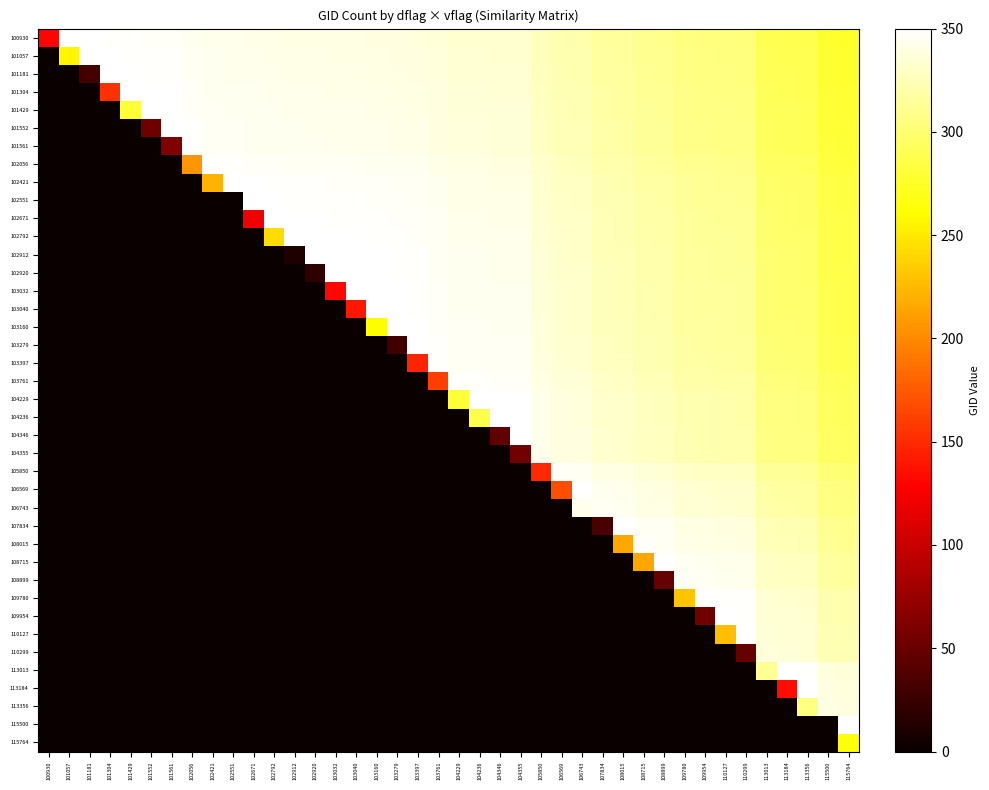

Reading left to right, list all the values displayed in this chart.

100930: 100930=130.0	101057=349.4	101181=348.7	101304=348.1	101429=347.5	101552=346.9	101561=346.8	102056=344.4	102421=342.5	102551=341.9	102671=341.3	102792=340.7	102912=340.1	102920=340.1	103032=339.5	103040=339.4	103160=338.9	103279=338.3	103397=337.7	103761=335.8	104229=333.5	104236=333.5	104346=332.9	104355=332.9	105850=325.4	106569=321.8	106743=320.9	107834=315.5	108015=314.6	108715=311.1	108899=310.2	109780=305.8	109954=304.9	110127=304.0	110299=303.2	113013=289.6	113184=288.7	113356=287.9	115500=277.1	115764=275.8
101057: 100930=0.0	101057=257.0	101181=349.4	101304=348.8	101429=348.1	101552=347.5	101561=347.5	102056=345.0	102421=343.2	102551=342.5	102671=341.9	102792=341.3	102912=340.7	102920=340.7	103032=340.1	103040=340.1	103160=339.5	103279=338.9	103397=338.3	103761=336.5	104229=334.1	104236=334.1	104346=333.6	104355=333.5	105850=326.0	106569=322.4	106743=321.6	107834=316.1	108015=315.2	108715=311.7	108899=310.8	109780=306.4	109954=305.5	110127=304.6	110299=303.8	113013=290.2	113184=289.4	113356=288.5	115500=277.8	115764=276.5
101181: 100930=0.0	101057=0.0	101181=31.0	101304=349.4	101429=348.8	101552=348.1	101561=348.1	102056=345.6	102421=343.8	102551=343.1	102671=342.6	102792=341.9	102912=341.3	102920=341.3	103032=340.7	103040=340.7	103160=340.1	103279=339.5	103397=338.9	103761=337.1	104229=334.8	104236=334.7	104346=334.2	104355=334.1	105850=326.7	106569=323.1	106743=322.2	107834=316.7	108015=315.8	108715=312.3	108899=311.4	109780=307.0	109954=306.1	110127=305.3	110299=304.4	113013=290.8	113184=290.0	113356=289.1	115500=278.4	115764=277.1
101304: 100930=0.0	101057=0.0	101181=0.0	101304=154.0	101429=349.4	101552=348.8	101561=348.7	102056=346.2	102421=344.4	102551=343.8	102671=343.2	102792=342.6	102912=342.0	102920=341.9	103032=341.4	103040=341.3	103160=340.7	103279=340.1	103397=339.5	103761=337.7	104229=335.4	104236=335.3	104346=334.8	104355=334.7	105850=327.3	106569=323.7	106743=322.8	107834=317.4	108015=316.4	108715=312.9	108899=312.0	109780=307.6	109954=306.8	110127=305.9	110299=305.0	113013=291.5	113184=290.6	113356=289.7	115500=279.0	115764=277.7
101429: 100930=0.0	101057=0.0	101181=0.0	101304=0.0	101429=279.0	101552=349.4	101561=349.3	102056=346.9	102421=345.0	102551=344.4	102671=343.8	102792=343.2	102912=342.6	102920=342.5	103032=342.0	103040=341.9	103160=341.3	103279=340.8	103397=340.2	103761=338.3	104229=336.0	104236=336.0	104346=335.4	104355=335.4	105850=327.9	106569=324.3	106743=323.4	107834=318.0	108015=317.1	108715=313.6	108899=312.6	109780=308.2	109954=307.4	110127=306.5	110299=305.6	113013=292.1	113184=291.2	113356=290.4	115500=279.6	115764=278.3
101552: 100930=0.0	101057=0.0	101181=0.0	101304=0.0	101429=0.0	101552=52.0	101561=350.0	102056=347.5	102421=345.7	102551=345.0	102671=344.4	102792=343.8	102912=343.2	102920=343.2	103032=342.6	103040=342.6	103160=342.0	103279=341.4	103397=340.8	103761=339.0	104229=336.6	104236=336.6	104346=336.0	104355=336.0	105850=328.5	106569=324.9	106743=324.0	107834=318.6	108015=317.7	108715=314.2	108899=313.3	109780=308.9	109954=308.0	110127=307.1	110299=306.3	113013=292.7	113184=291.8	113356=291.0	115500=280.3	115764=278.9
101561: 100930=0.0	101057=0.0	101181=0.0	101304=0.0	101429=0.0	101552=0.0	101561=61.0	102056=347.5	102421=345.7	102551=345.1	102671=344.4	102792=343.8	102912=343.2	102920=343.2	103032=342.6	103040=342.6	103160=342.0	103279=341.4	103397=340.8	103761=339.0	104229=336.7	104236=336.6	104346=336.1	104355=336.0	105850=328.6	106569=325.0	106743=324.1	107834=318.6	108015=317.7	108715=314.2	108899=313.3	109780=308.9	109954=308.0	110127=307.2	110299=306.3	113013=292.7	113184=291.9	113356=291.0	115500=280.3	115764=279.0
102056: 100930=0.0	101057=0.0	101181=0.0	101304=0.0	101429=0.0	101552=0.0	101561=0.0	102056=206.0	102421=348.2	102551=347.5	102671=346.9	102792=346.3	102912=345.7	102920=345.7	103032=345.1	103040=345.1	103160=344.5	103279=343.9	103397=343.3	103761=341.5	104229=339.1	104236=339.1	104346=338.6	104355=338.5	105850=331.0	106569=327.4	106743=326.6	107834=321.1	108015=320.2	108715=316.7	108899=315.8	109780=311.4	109954=310.5	110127=309.6	110299=308.8	113013=295.2	113184=294.4	113356=293.5	115500=282.8	115764=281.5
102421: 100930=0.0	101057=0.0	101181=0.0	101304=0.0	101429=0.0	101552=0.0	101561=0.0	102056=0.0	102421=221.0	102551=349.4	102671=348.8	102792=348.1	102912=347.5	102920=347.5	103032=346.9	103040=346.9	103160=346.3	103279=345.7	103397=345.1	103761=343.3	104229=341.0	104236=340.9	104346=340.4	104355=340.3	105850=332.9	106569=329.3	106743=328.4	107834=322.9	108015=322.0	108715=318.5	108899=317.6	109780=313.2	109954=312.3	110127=311.5	110299=310.6	113013=297.0	113184=296.2	113356=295.3	115500=284.6	115764=283.3
102551: 100930=0.0	101057=0.0	101181=0.0	101304=0.0	101429=0.0	101552=0.0	101561=0.0	102056=0.0	102421=0.0	102551=1.0	102671=349.4	102792=348.8	102912=348.2	102920=348.2	103032=347.6	103040=347.6	103160=347.0	103279=346.4	103397=345.8	103761=343.9	104229=341.6	104236=341.6	104346=341.0	104355=341.0	105850=333.5	106569=329.9	106743=329.0	107834=323.6	108015=322.7	108715=319.2	108899=318.3	109780=313.9	109954=313.0	110127=312.1	110299=311.3	113013=297.7	113184=296.8	113356=296.0	115500=285.3	115764=283.9
102671: 100930=0.0	101057=0.0	101181=0.0	101304=0.0	101429=0.0	101552=0.0	101561=0.0	102056=0.0	102421=0.0	102551=0.0	102671=121.0	102792=349.4	102912=348.8	102920=348.8	103032=348.2	103040=348.2	103160=347.6	103279=347.0	103397=346.4	103761=344.6	104229=342.2	104236=342.2	104346=341.6	104355=341.6	105850=334.1	106569=330.5	106743=329.6	107834=324.2	108015=323.3	108715=319.8	108899=318.9	109780=314.5	109954=313.6	110127=312.7	110299=311.9	113013=298.3	113184=297.4	113356=296.6	115500=285.9	115764=284.5
102792: 100930=0.0	101057=0.0	101181=0.0	101304=0.0	101429=0.0	101552=0.0	101561=0.0	102056=0.0	102421=0.0	102551=0.0	102671=0.0	102792=242.0	102912=349.4	102920=349.4	103032=348.8	103040=348.8	103160=348.2	103279=347.6	103397=347.0	103761=345.2	104229=342.8	104236=342.8	104346=342.2	104355=342.2	105850=334.7	106569=331.1	106743=330.2	107834=324.8	108015=323.9	108715=320.4	108899=319.5	109780=315.1	109954=314.2	110127=313.3	110299=312.5	113013=298.9	113184=298.0	113356=297.2	115500=286.5	115764=285.1
102912: 100930=0.0	101057=0.0	101181=0.0	101304=0.0	101429=0.0	101552=0.0	101561=0.0	102056=0.0	102421=0.0	102551=0.0	102671=0.0	102792=0.0	102912=12.0	102920=350.0	103032=349.4	103040=349.4	103160=348.8	103279=348.2	103397=347.6	103761=345.8	104229=343.4	104236=343.4	104346=342.8	104355=342.8	105850=335.3	106569=331.7	106743=330.8	107834=325.4	108015=324.5	108715=321.0	108899=320.1	109780=315.7	109954=314.8	110127=313.9	110299=313.1	113013=299.5	113184=298.6	113356=297.8	115500=287.1	115764=285.7
102920: 100930=0.0	101057=0.0	101181=0.0	101304=0.0	101429=0.0	101552=0.0	101561=0.0	102056=0.0	102421=0.0	102551=0.0	102671=0.0	102792=0.0	102912=0.0	102920=20.0	103032=349.4	103040=349.4	103160=348.8	103279=348.2	103397=347.6	103761=345.8	104229=343.5	104236=343.4	104346=342.9	104355=342.8	105850=335.4	106569=331.8	106743=330.9	107834=325.4	108015=324.5	108715=321.0	108899=320.1	109780=315.7	109954=314.8	110127=314.0	110299=313.1	113013=299.5	113184=298.7	113356=297.8	115500=287.1	115764=285.8
103032: 100930=0.0	101057=0.0	101181=0.0	101304=0.0	101429=0.0	101552=0.0	101561=0.0	102056=0.0	102421=0.0	102551=0.0	102671=0.0	102792=0.0	102912=0.0	102920=0.0	103032=132.0	103040=350.0	103160=349.4	103279=348.8	103397=348.2	103761=346.4	104229=344.0	104236=344.0	104346=343.4	104355=343.4	105850=335.9	106569=332.3	106743=331.4	107834=326.0	108015=325.1	108715=321.6	108899=320.7	109780=316.3	109954=315.4	110127=314.5	110299=313.7	113013=300.1	113184=299.2	113356=298.4	115500=287.7	115764=286.3
103040: 100930=0.0	101057=0.0	101181=0.0	101304=0.0	101429=0.0	101552=0.0	101561=0.0	102056=0.0	102421=0.0	102551=0.0	102671=0.0	102792=0.0	102912=0.0	102920=0.0	103032=0.0	103040=140.0	103160=349.4	103279=348.8	103397=348.2	103761=346.4	104229=344.1	104236=344.0	104346=343.5	104355=343.4	105850=335.9	106569=332.4	106743=331.5	107834=326.0	108015=325.1	108715=321.6	108899=320.7	109780=316.3	109954=315.4	110127=314.6	110299=313.7	113013=300.1	113184=299.3	113356=298.4	115500=287.7	115764=286.4
103160: 100930=0.0	101057=0.0	101181=0.0	101304=0.0	101429=0.0	101552=0.0	101561=0.0	102056=0.0	102421=0.0	102551=0.0	102671=0.0	102792=0.0	102912=0.0	102920=0.0	103032=0.0	103040=0.0	103160=260.0	103279=349.4	103397=348.8	103761=347.0	104229=344.7	104236=344.6	104346=344.1	104355=344.0	105850=336.6	106569=333.0	106743=332.1	107834=326.6	108015=325.7	108715=322.2	108899=321.3	109780=316.9	109954=316.0	110127=315.2	110299=314.3	113013=300.7	113184=299.9	113356=299.0	115500=288.3	115764=287.0
103279: 100930=0.0	101057=0.0	101181=0.0	101304=0.0	101429=0.0	101552=0.0	101561=0.0	102056=0.0	102421=0.0	102551=0.0	102671=0.0	102792=0.0	102912=0.0	102920=0.0	103032=0.0	103040=0.0	103160=0.0	103279=29.0	103397=349.4	103761=347.6	104229=345.2	104236=345.2	104346=344.7	104355=344.6	105850=337.1	106569=333.6	106743=332.7	107834=327.2	108015=326.3	108715=322.8	108899=321.9	109780=317.5	109954=316.6	110127=315.8	110299=314.9	113013=301.3	113184=300.5	113356=299.6	115500=288.9	115764=287.6
103397: 100930=0.0	101057=0.0	101181=0.0	101304=0.0	101429=0.0	101552=0.0	101561=0.0	102056=0.0	102421=0.0	102551=0.0	102671=0.0	102792=0.0	102912=0.0	102920=0.0	103032=0.0	103040=0.0	103160=0.0	103279=0.0	103397=147.0	103761=348.2	104229=345.8	104236=345.8	104346=345.3	104355=345.2	105850=337.7	106569=334.1	106743=333.3	107834=327.8	108015=326.9	108715=323.4	108899=322.5	109780=318.1	109954=317.2	110127=316.4	110299=315.5	113013=301.9	113184=301.1	113356=300.2	115500=289.5	115764=288.2
103761: 100930=0.0	101057=0.0	101181=0.0	101304=0.0	101429=0.0	101552=0.0	101561=0.0	102056=0.0	102421=0.0	102551=0.0	102671=0.0	102792=0.0	102912=0.0	102920=0.0	103032=0.0	103040=0.0	103160=0.0	103279=0.0	103397=0.0	103761=161.0	104229=347.7	104236=347.6	104346=347.1	104355=347.0	105850=339.6	106569=336.0	106743=335.1	107834=329.6	108015=328.7	108715=325.2	108899=324.3	109780=319.9	109954=319.0	110127=318.2	110299=317.3	113013=303.7	113184=302.9	113356=302.0	115500=291.3	115764=290.0
104229: 100930=0.0	101057=0.0	101181=0.0	101304=0.0	101429=0.0	101552=0.0	101561=0.0	102056=0.0	102421=0.0	102551=0.0	102671=0.0	102792=0.0	102912=0.0	102920=0.0	103032=0.0	103040=0.0	103160=0.0	103279=0.0	103397=0.0	103761=0.0	104229=279.0	104236=350.0	104346=349.4	104355=349.4	105850=341.9	106569=338.3	106743=337.4	107834=332.0	108015=331.1	108715=327.6	108899=326.6	109780=322.2	109954=321.4	110127=320.5	110299=319.6	113013=306.1	113184=305.2	113356=304.4	115500=293.6	115764=292.3
104236: 100930=0.0	101057=0.0	101181=0.0	101304=0.0	101429=0.0	101552=0.0	101561=0.0	102056=0.0	102421=0.0	102551=0.0	102671=0.0	102792=0.0	102912=0.0	102920=0.0	103032=0.0	103040=0.0	103160=0.0	103279=0.0	103397=0.0	103761=0.0	104229=0.0	104236=286.0	104346=349.4	104355=349.4	105850=341.9	106569=338.3	106743=337.5	107834=332.0	108015=331.1	108715=327.6	108899=326.7	109780=322.3	109954=321.4	110127=320.5	110299=319.7	113013=306.1	113184=305.3	113356=304.4	115500=293.7	115764=292.4
104346: 100930=0.0	101057=0.0	101181=0.0	101304=0.0	101429=0.0	101552=0.0	101561=0.0	102056=0.0	102421=0.0	102551=0.0	102671=0.0	102792=0.0	102912=0.0	102920=0.0	103032=0.0	103040=0.0	103160=0.0	103279=0.0	103397=0.0	103761=0.0	104229=0.0	104236=0.0	104346=46.0	104355=350.0	105850=342.5	106569=338.9	106743=338.0	107834=332.6	108015=331.7	108715=328.2	108899=327.2	109780=322.8	109954=322.0	110127=321.1	110299=320.2	113013=306.7	113184=305.8	113356=304.9	115500=294.2	115764=292.9
104355: 100930=0.0	101057=0.0	101181=0.0	101304=0.0	101429=0.0	101552=0.0	101561=0.0	102056=0.0	102421=0.0	102551=0.0	102671=0.0	102792=0.0	102912=0.0	102920=0.0	103032=0.0	103040=0.0	103160=0.0	103279=0.0	103397=0.0	103761=0.0	104229=0.0	104236=0.0	104346=0.0	104355=55.0	105850=342.5	106569=338.9	106743=338.1	107834=332.6	108015=331.7	108715=328.2	108899=327.3	109780=322.9	109954=322.0	110127=321.1	110299=320.3	113013=306.7	113184=305.9	113356=305.0	115500=294.3	115764=293.0
105850: 100930=0.0	101057=0.0	101181=0.0	101304=0.0	101429=0.0	101552=0.0	101561=0.0	102056=0.0	102421=0.0	102551=0.0	102671=0.0	102792=0.0	102912=0.0	102920=0.0	103032=0.0	103040=0.0	103160=0.0	103279=0.0	103397=0.0	103761=0.0	104229=0.0	104236=0.0	104346=0.0	104355=0.0	105850=150.0	106569=346.4	106743=345.5	107834=340.1	108015=339.2	108715=335.7	108899=334.8	109780=330.4	109954=329.5	110127=328.6	110299=327.8	113013=314.2	113184=313.3	113356=312.5	115500=301.8	115764=300.4
106569: 100930=0.0	101057=0.0	101181=0.0	101304=0.0	101429=0.0	101552=0.0	101561=0.0	102056=0.0	102421=0.0	102551=0.0	102671=0.0	102792=0.0	102912=0.0	102920=0.0	103032=0.0	103040=0.0	103160=0.0	103279=0.0	103397=0.0	103761=0.0	104229=0.0	104236=0.0	104346=0.0	104355=0.0	105850=0.0	106569=169.0	106743=349.1	107834=343.7	108015=342.8	108715=339.3	108899=338.4	109780=333.9	109954=333.1	110127=332.2	110299=331.4	113013=317.8	113184=316.9	113356=316.1	115500=305.3	115764=304.0
106743: 100930=0.0	101057=0.0	101181=0.0	101304=0.0	101429=0.0	101552=0.0	101561=0.0	102056=0.0	102421=0.0	102551=0.0	102671=0.0	102792=0.0	102912=0.0	102920=0.0	103032=0.0	103040=0.0	103160=0.0	103279=0.0	103397=0.0	103761=0.0	104229=0.0	104236=0.0	104346=0.0	104355=0.0	105850=0.0	106569=0.0	106743=343.0	107834=344.5	108015=343.6	108715=340.1	108899=339.2	109780=334.8	109954=333.9	110127=333.1	110299=332.2	113013=318.6	113184=317.8	113356=316.9	115500=306.2	115764=304.9
107834: 100930=0.0	101057=0.0	101181=0.0	101304=0.0	101429=0.0	101552=0.0	101561=0.0	102056=0.0	102421=0.0	102551=0.0	102671=0.0	102792=0.0	102912=0.0	102920=0.0	103032=0.0	103040=0.0	103160=0.0	103279=0.0	103397=0.0	103761=0.0	104229=0.0	104236=0.0	104346=0.0	104355=0.0	105850=0.0	106569=0.0	106743=0.0	107834=34.0	108015=349.1	108715=345.6	108899=344.7	109780=340.3	109954=339.4	110127=338.5	110299=337.7	113013=324.1	113184=323.2	113356=322.4	115500=311.7	115764=310.4
108015: 100930=0.0	101057=0.0	101181=0.0	101304=0.0	101429=0.0	101552=0.0	101561=0.0	102056=0.0	102421=0.0	102551=0.0	102671=0.0	102792=0.0	102912=0.0	102920=0.0	103032=0.0	103040=0.0	103160=0.0	103279=0.0	103397=0.0	103761=0.0	104229=0.0	104236=0.0	104346=0.0	104355=0.0	105850=0.0	106569=0.0	106743=0.0	107834=0.0	108015=215.0	108715=346.5	108899=345.6	109780=341.2	109954=340.3	110127=339.4	110299=338.6	113013=325.0	113184=324.2	113356=323.3	115500=312.6	115764=311.3
108715: 100930=0.0	101057=0.0	101181=0.0	101304=0.0	101429=0.0	101552=0.0	101561=0.0	102056=0.0	102421=0.0	102551=0.0	102671=0.0	102792=0.0	102912=0.0	102920=0.0	103032=0.0	103040=0.0	103160=0.0	103279=0.0	103397=0.0	103761=0.0	104229=0.0	104236=0.0	104346=0.0	104355=0.0	105850=0.0	106569=0.0	106743=0.0	107834=0.0	108015=0.0	108715=215.0	108899=349.1	109780=344.7	109954=343.8	110127=342.9	110299=342.1	113013=328.5	113184=327.7	113356=326.8	115500=316.1	115764=314.8
108899: 100930=0.0	101057=0.0	101181=0.0	101304=0.0	101429=0.0	101552=0.0	101561=0.0	102056=0.0	102421=0.0	102551=0.0	102671=0.0	102792=0.0	102912=0.0	102920=0.0	103032=0.0	103040=0.0	103160=0.0	103279=0.0	103397=0.0	103761=0.0	104229=0.0	104236=0.0	104346=0.0	104355=0.0	105850=0.0	106569=0.0	106743=0.0	107834=0.0	108015=0.0	108715=0.0	108899=49.0	109780=345.6	109954=344.7	110127=343.9	110299=343.0	113013=329.4	113184=328.6	113356=327.7	115500=317.0	115764=315.7
109780: 100930=0.0	101057=0.0	101181=0.0	101304=0.0	101429=0.0	101552=0.0	101561=0.0	102056=0.0	102421=0.0	102551=0.0	102671=0.0	102792=0.0	102912=0.0	102920=0.0	103032=0.0	103040=0.0	103160=0.0	103279=0.0	103397=0.0	103761=0.0	104229=0.0	104236=0.0	104346=0.0	104355=0.0	105850=0.0	106569=0.0	106743=0.0	107834=0.0	108015=0.0	108715=0.0	108899=0.0	109780=230.0	109954=349.1	110127=348.3	110299=347.4	113013=333.8	113184=333.0	113356=332.1	115500=321.4	115764=320.1
109954: 100930=0.0	101057=0.0	101181=0.0	101304=0.0	101429=0.0	101552=0.0	101561=0.0	102056=0.0	102421=0.0	102551=0.0	102671=0.0	102792=0.0	102912=0.0	102920=0.0	103032=0.0	103040=0.0	103160=0.0	103279=0.0	103397=0.0	103761=0.0	104229=0.0	104236=0.0	104346=0.0	104355=0.0	105850=0.0	106569=0.0	106743=0.0	107834=0.0	108015=0.0	108715=0.0	108899=0.0	109780=0.0	109954=54.0	110127=349.1	110299=348.3	113013=334.7	113184=333.9	113356=333.0	115500=322.3	115764=320.9
110127: 100930=0.0	101057=0.0	101181=0.0	101304=0.0	101429=0.0	101552=0.0	101561=0.0	102056=0.0	102421=0.0	102551=0.0	102671=0.0	102792=0.0	102912=0.0	102920=0.0	103032=0.0	103040=0.0	103160=0.0	103279=0.0	103397=0.0	103761=0.0	104229=0.0	104236=0.0	104346=0.0	104355=0.0	105850=0.0	106569=0.0	106743=0.0	107834=0.0	108015=0.0	108715=0.0	108899=0.0	109780=0.0	109954=0.0	110127=227.0	110299=349.1	113013=335.6	113184=334.7	113356=333.9	115500=323.1	115764=321.8
110299: 100930=0.0	101057=0.0	101181=0.0	101304=0.0	101429=0.0	101552=0.0	101561=0.0	102056=0.0	102421=0.0	102551=0.0	102671=0.0	102792=0.0	102912=0.0	102920=0.0	103032=0.0	103040=0.0	103160=0.0	103279=0.0	103397=0.0	103761=0.0	104229=0.0	104236=0.0	104346=0.0	104355=0.0	105850=0.0	106569=0.0	106743=0.0	107834=0.0	108015=0.0	108715=0.0	108899=0.0	109780=0.0	109954=0.0	110127=0.0	110299=49.0	113013=336.4	113184=335.6	113356=334.7	115500=324.0	115764=322.7
113013: 100930=0.0	101057=0.0	101181=0.0	101304=0.0	101429=0.0	101552=0.0	101561=0.0	102056=0.0	102421=0.0	102551=0.0	102671=0.0	102792=0.0	102912=0.0	102920=0.0	103032=0.0	103040=0.0	103160=0.0	103279=0.0	103397=0.0	103761=0.0	104229=0.0	104236=0.0	104346=0.0	104355=0.0	105850=0.0	106569=0.0	106743=0.0	107834=0.0	108015=0.0	108715=0.0	108899=0.0	109780=0.0	109954=0.0	110127=0.0	110299=0.0	113013=313.0	113184=349.1	113356=348.3	115500=337.6	115764=336.2
113184: 100930=0.0	101057=0.0	101181=0.0	101304=0.0	101429=0.0	101552=0.0	101561=0.0	102056=0.0	102421=0.0	102551=0.0	102671=0.0	102792=0.0	102912=0.0	102920=0.0	103032=0.0	103040=0.0	103160=0.0	103279=0.0	103397=0.0	103761=0.0	104229=0.0	104236=0.0	104346=0.0	104355=0.0	105850=0.0	106569=0.0	106743=0.0	107834=0.0	108015=0.0	108715=0.0	108899=0.0	109780=0.0	109954=0.0	110127=0.0	110299=0.0	113013=0.0	113184=134.0	113356=349.1	115500=338.4	115764=337.1
113356: 100930=0.0	101057=0.0	101181=0.0	101304=0.0	101429=0.0	101552=0.0	101561=0.0	102056=0.0	102421=0.0	102551=0.0	102671=0.0	102792=0.0	102912=0.0	102920=0.0	103032=0.0	103040=0.0	103160=0.0	103279=0.0	103397=0.0	103761=0.0	104229=0.0	104236=0.0	104346=0.0	104355=0.0	105850=0.0	106569=0.0	106743=0.0	107834=0.0	108015=0.0	108715=0.0	108899=0.0	109780=0.0	109954=0.0	110127=0.0	110299=0.0	113013=0.0	113184=0.0	113356=306.0	115500=339.3	115764=338.0
115500: 100930=0.0	101057=0.0	101181=0.0	101304=0.0	101429=0.0	101552=0.0	101561=0.0	102056=0.0	102421=0.0	102551=0.0	102671=0.0	102792=0.0	102912=0.0	102920=0.0	103032=0.0	103040=0.0	103160=0.0	103279=0.0	103397=0.0	103761=0.0	104229=0.0	104236=0.0	104346=0.0	104355=0.0	105850=0.0	106569=0.0	106743=0.0	107834=0.0	108015=0.0	108715=0.0	108899=0.0	109780=0.0	109954=0.0	110127=0.0	110299=0.0	113013=0.0	113184=0.0	113356=0.0	115500=0.0	115764=348.7
115764: 100930=0.0	101057=0.0	101181=0.0	101304=0.0	101429=0.0	101552=0.0	101561=0.0	102056=0.0	102421=0.0	102551=0.0	102671=0.0	102792=0.0	102912=0.0	102920=0.0	103032=0.0	103040=0.0	103160=0.0	103279=0.0	103397=0.0	103761=0.0	104229=0.0	104236=0.0	104346=0.0	104355=0.0	105850=0.0	106569=0.0	106743=0.0	107834=0.0	108015=0.0	108715=0.0	108899=0.0	109780=0.0	109954=0.0	110127=0.0	110299=0.0	113013=0.0	113184=0.0	113356=0.0	115500=0.0	115764=264.0